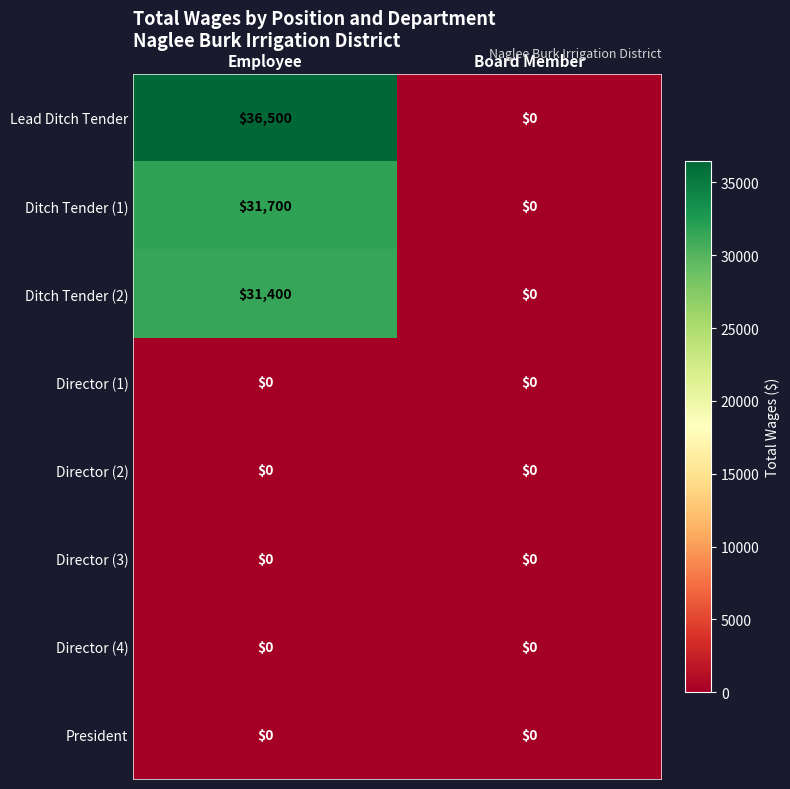

What is the sum of all Lead Ditch Tender values?

36500